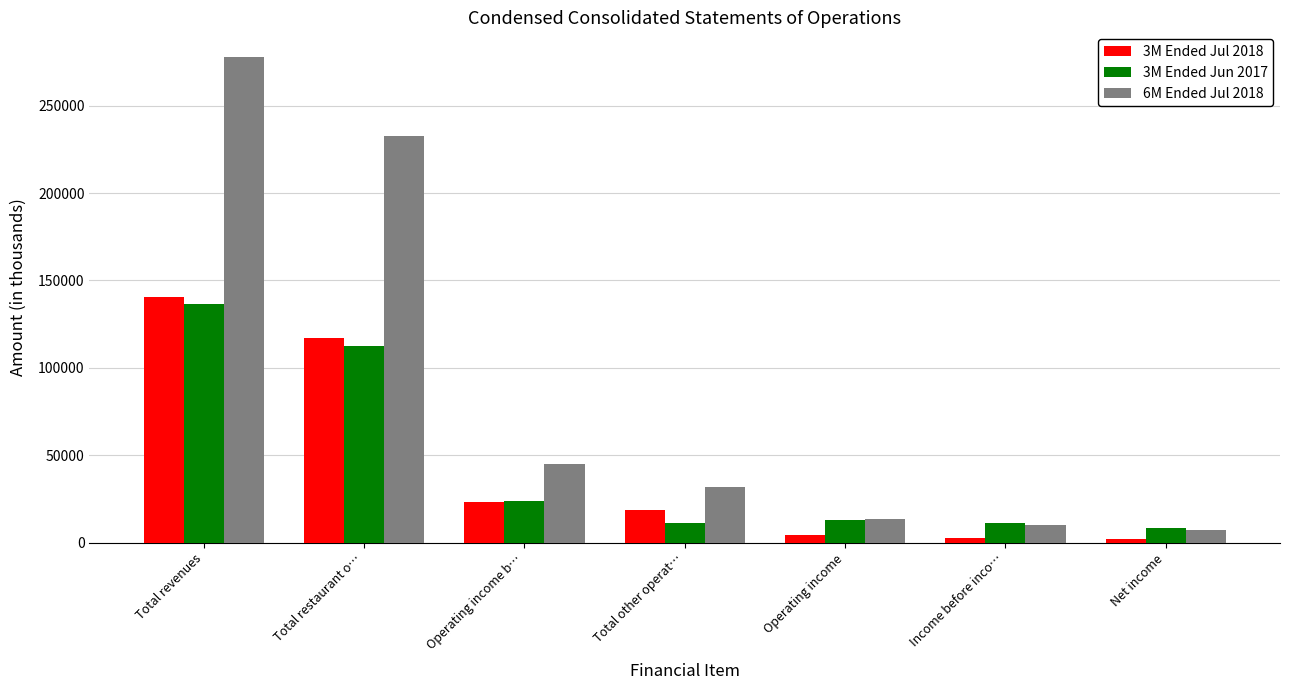

Where does the 6M Ended Jul 2018 series first go above 31772?

Total revenues